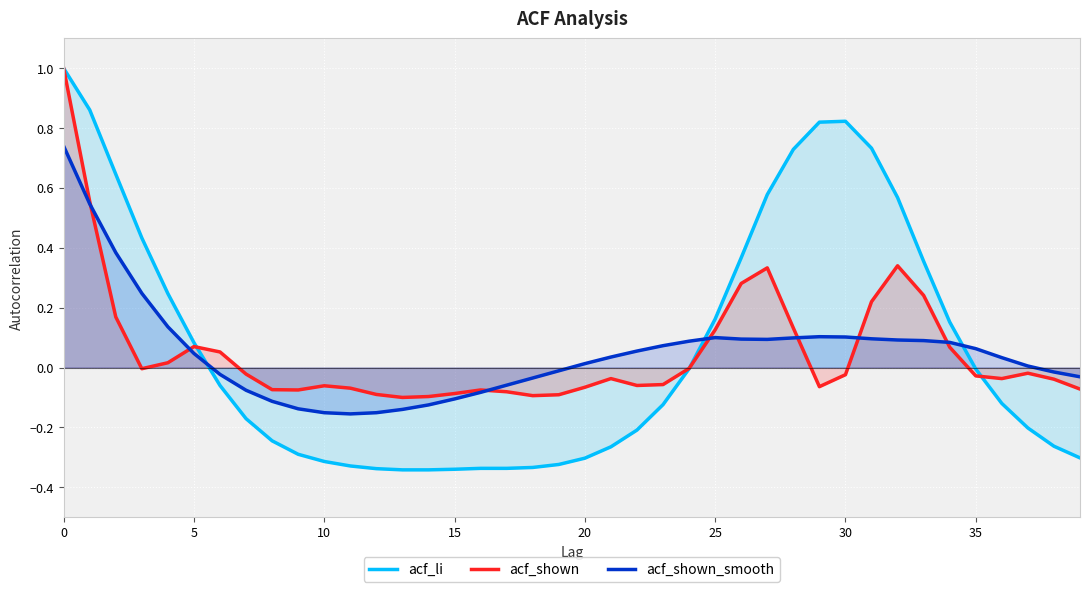

What is the difference between the acf_li values at 38 and 35?

0.3